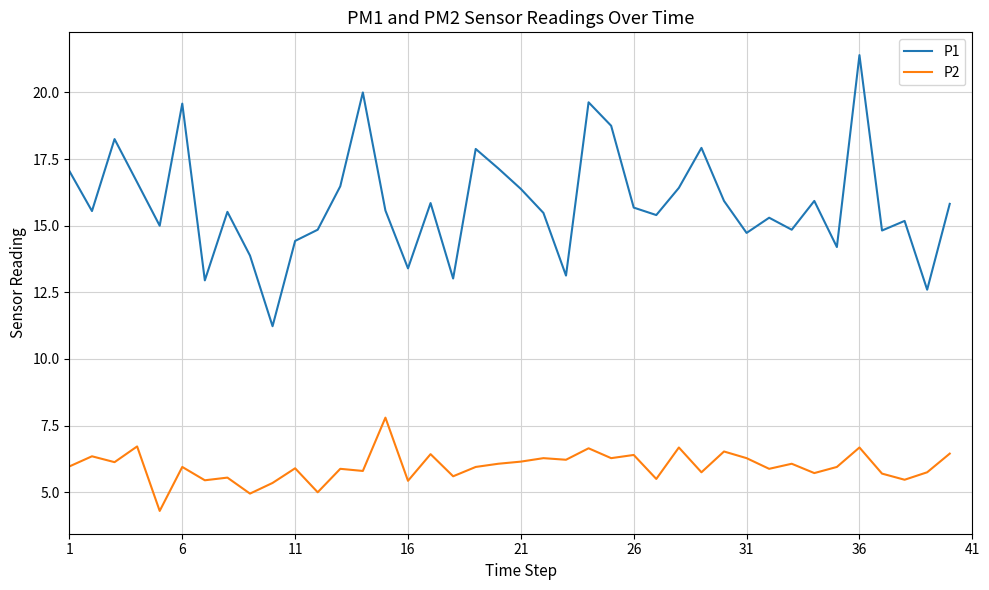

Rank the series by their maximum value, from highest to lowest.

P1, P2